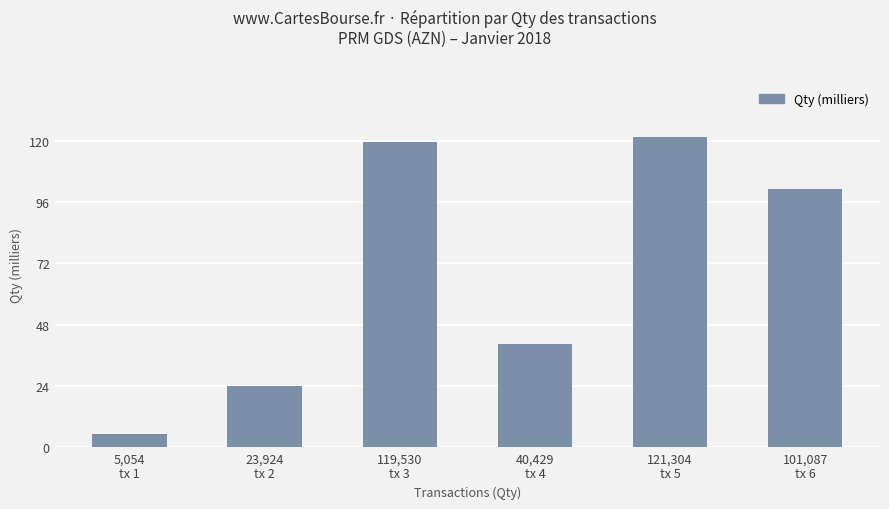

At which category does the chart reach its minimum across all series?

5,054
tx 1